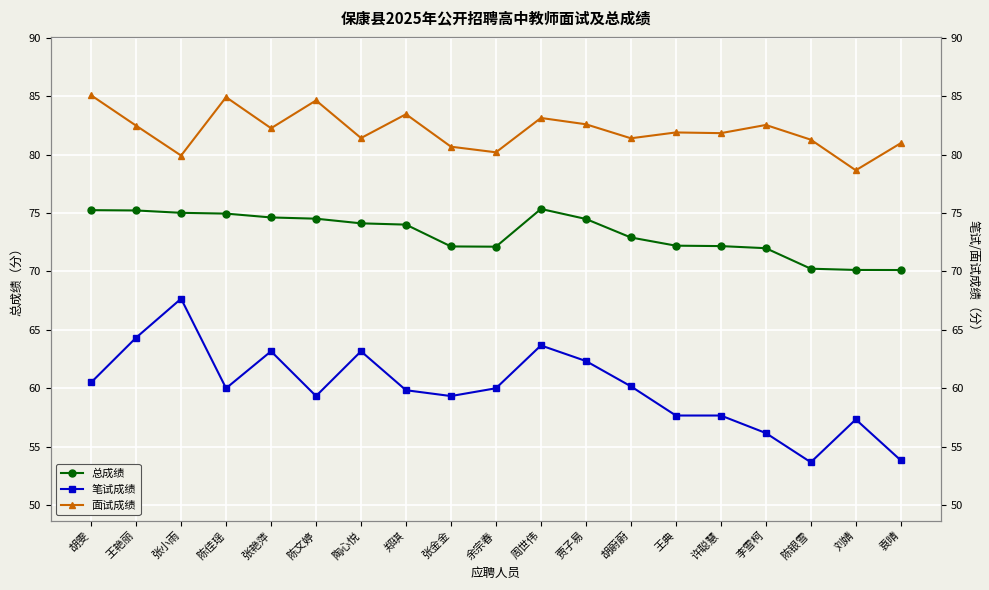

Between 张小雨 and 郑琪, which is larger?

张小雨